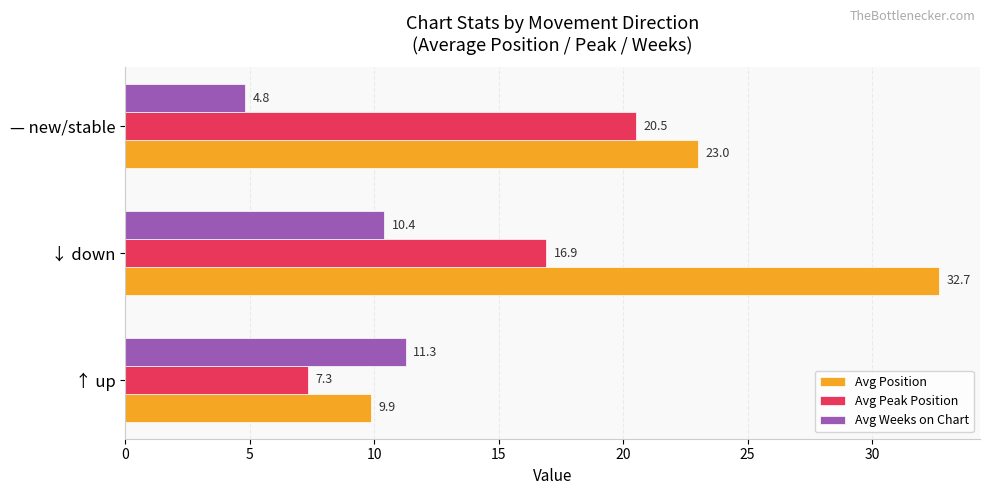

What is the maximum value shown in the chart?

32.7